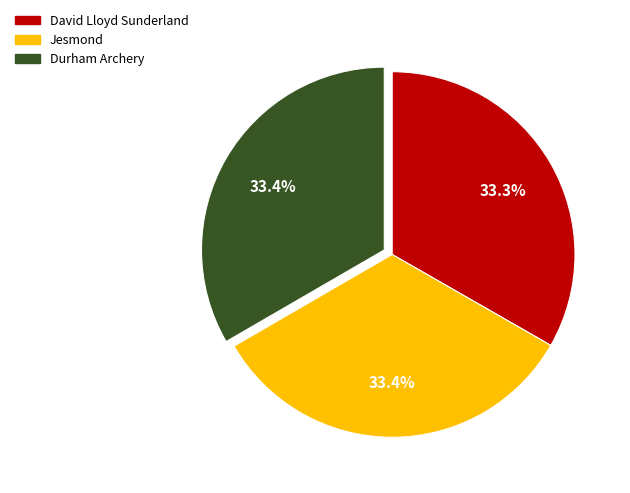

What portion of the pie excludes Durham Archery?

66.6%